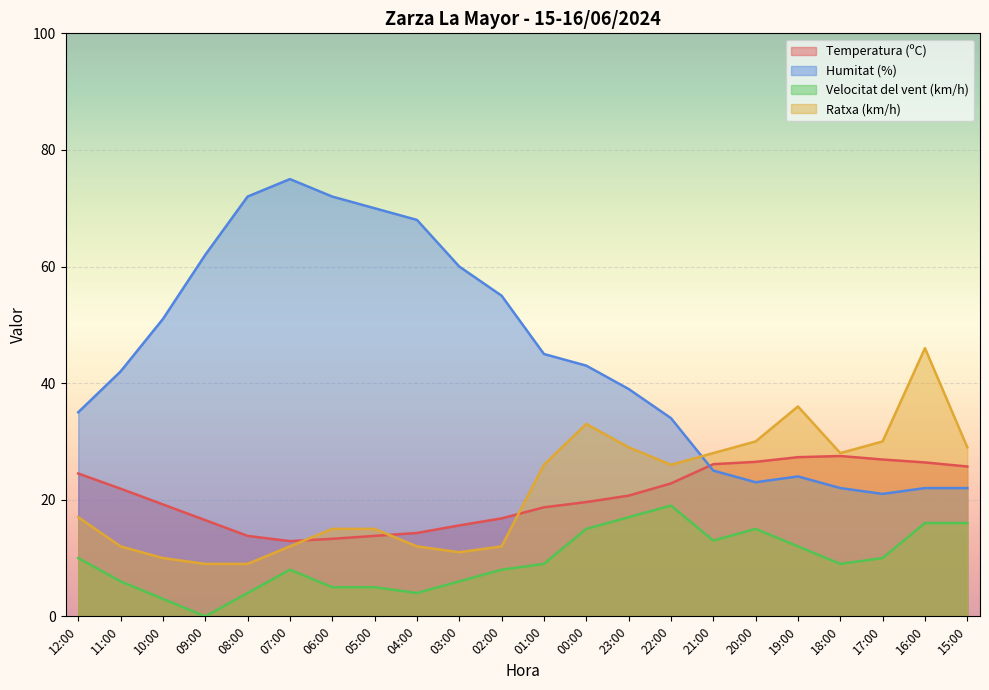

At which category is the sum across all series the highest?

00:00